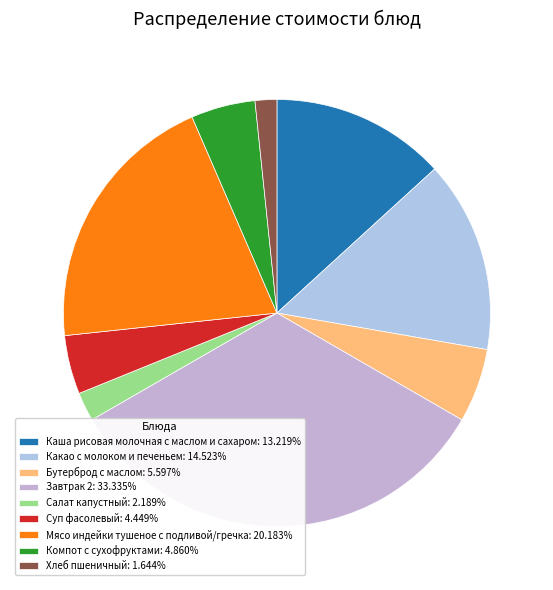

Is Каша рисовая молочная с маслом и сахаром the majority of the pie?

No